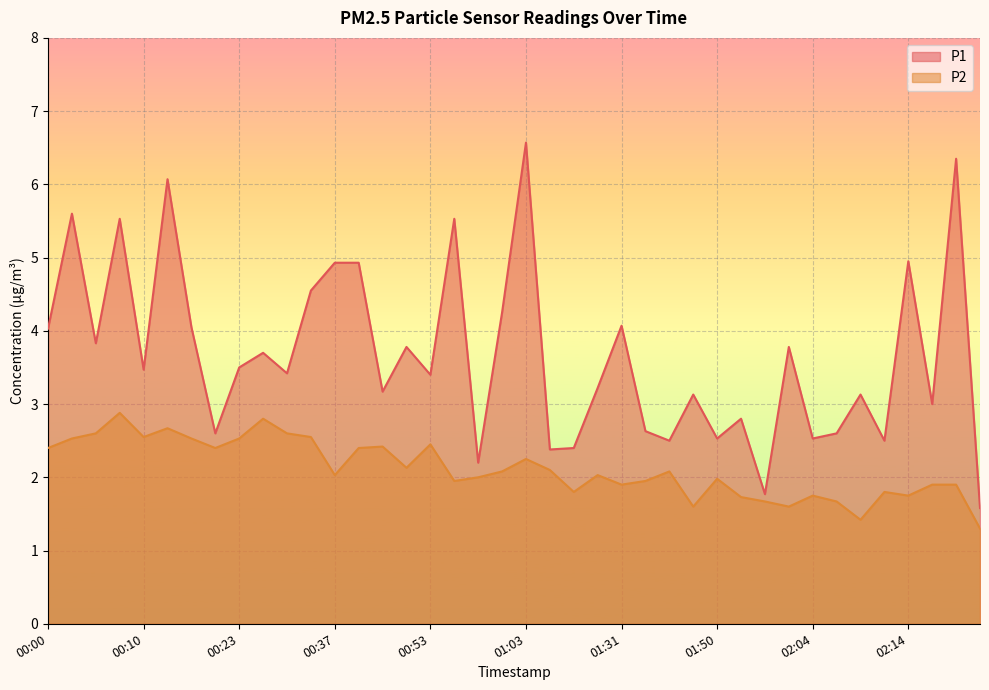

At how many categories does at least one series exceed 4?

14